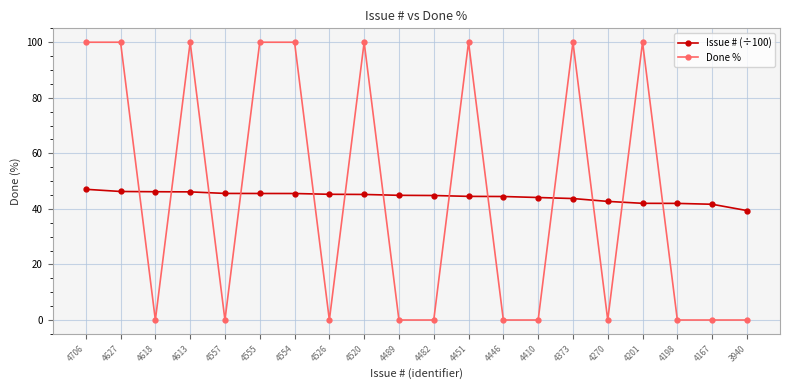

How many series are shown in this chart?

2